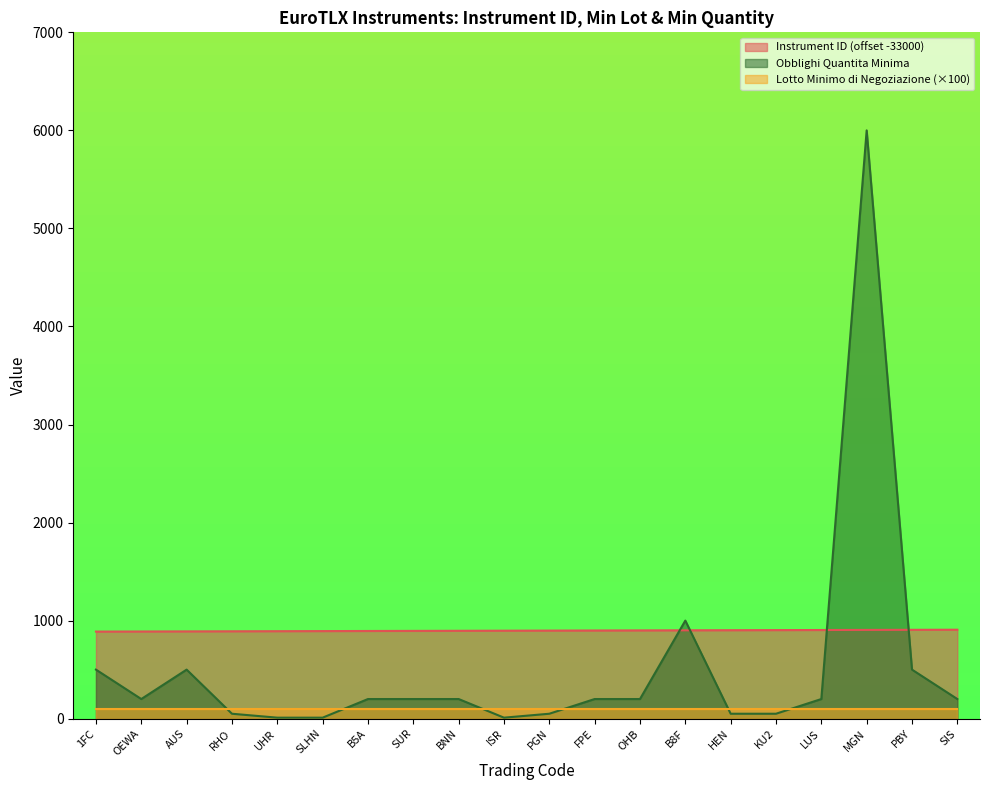

At how many categories does at least one series exceed 2653?

1